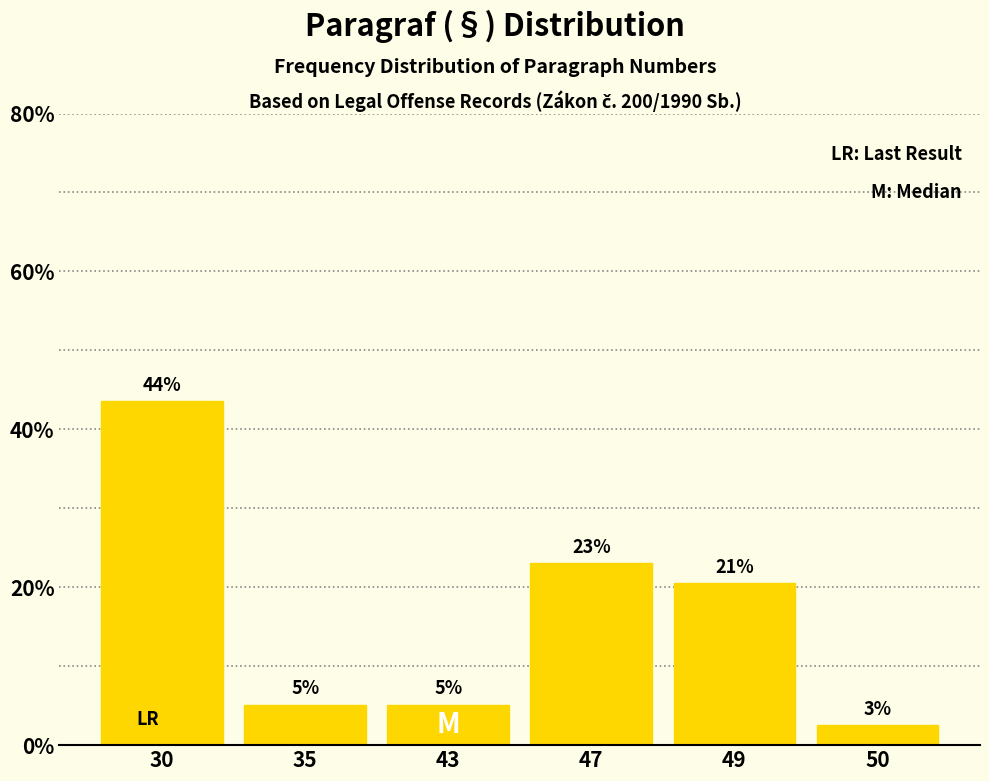

Are the bars horizontal?

No